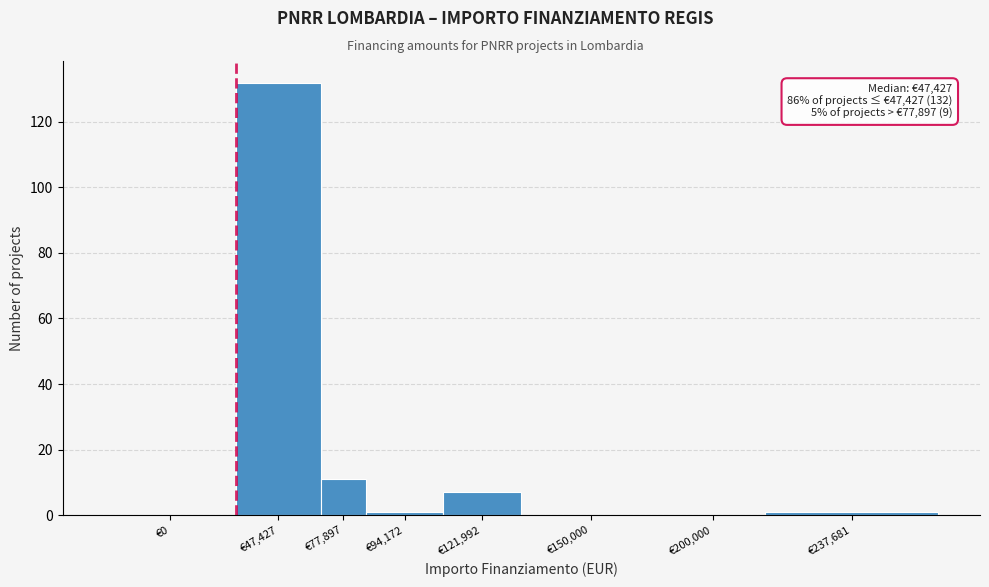

Reading left to right, transcribe all the data shown in this chart.

€0=0	€47,427=132	€77,897=11	€94,172=1	€121,992=7	€150,000=0	€200,000=0	€237,681=1